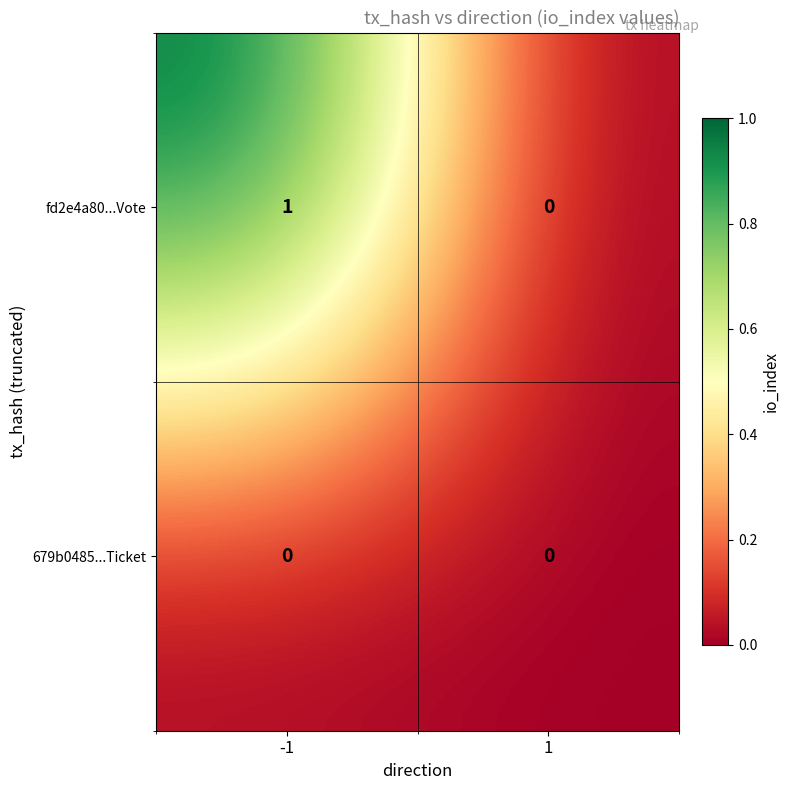

True or false: fd2e4a80...Vote has a value of -1 at 1.

False